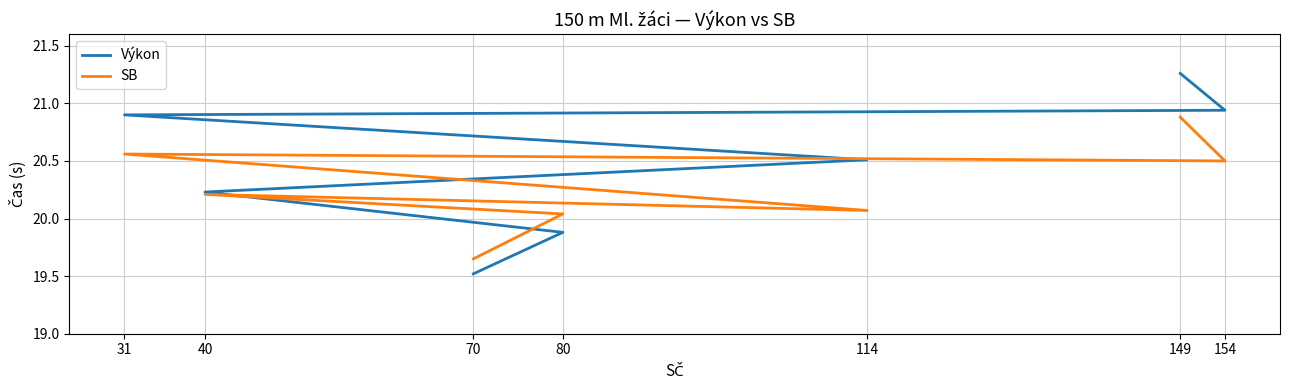

The value of SB at 80 is 20.0. True or false?

True